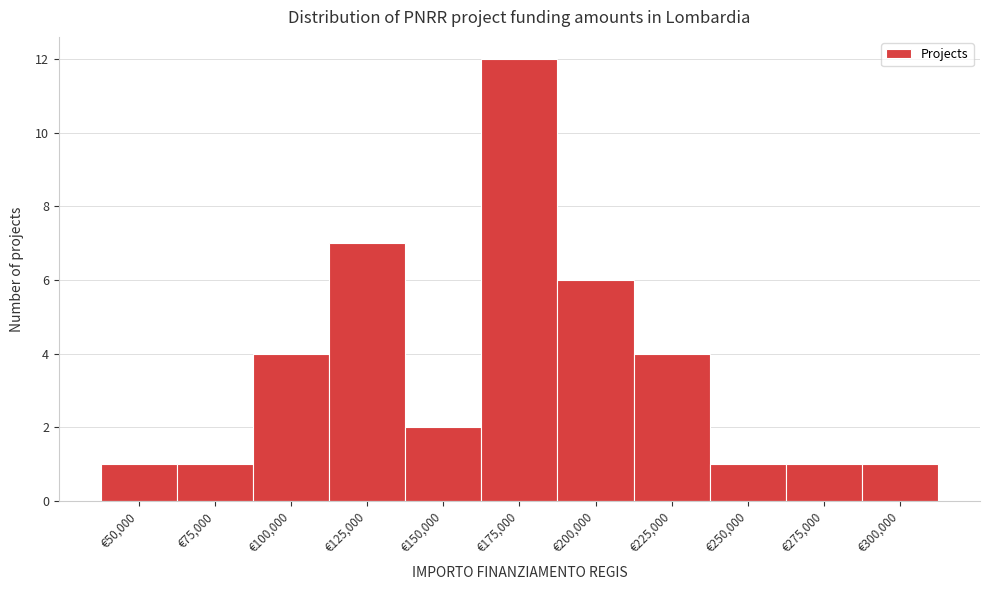

Reading left to right, what are all the values shown in this chart?

€50,000=1	€75,000=1	€100,000=4	€125,000=7	€150,000=2	€175,000=12	€200,000=6	€225,000=4	€250,000=1	€275,000=1	€300,000=1